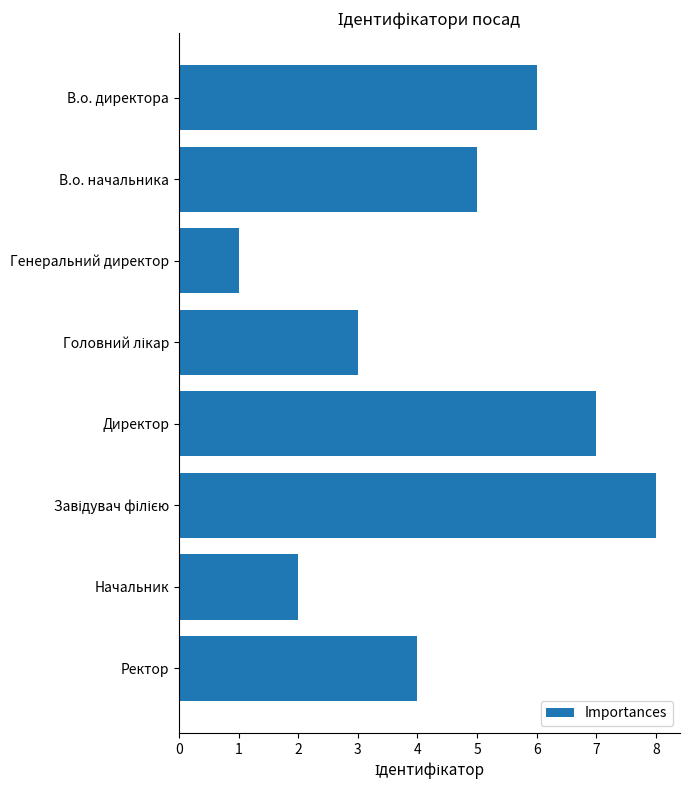

What is the smallest value displayed?

1